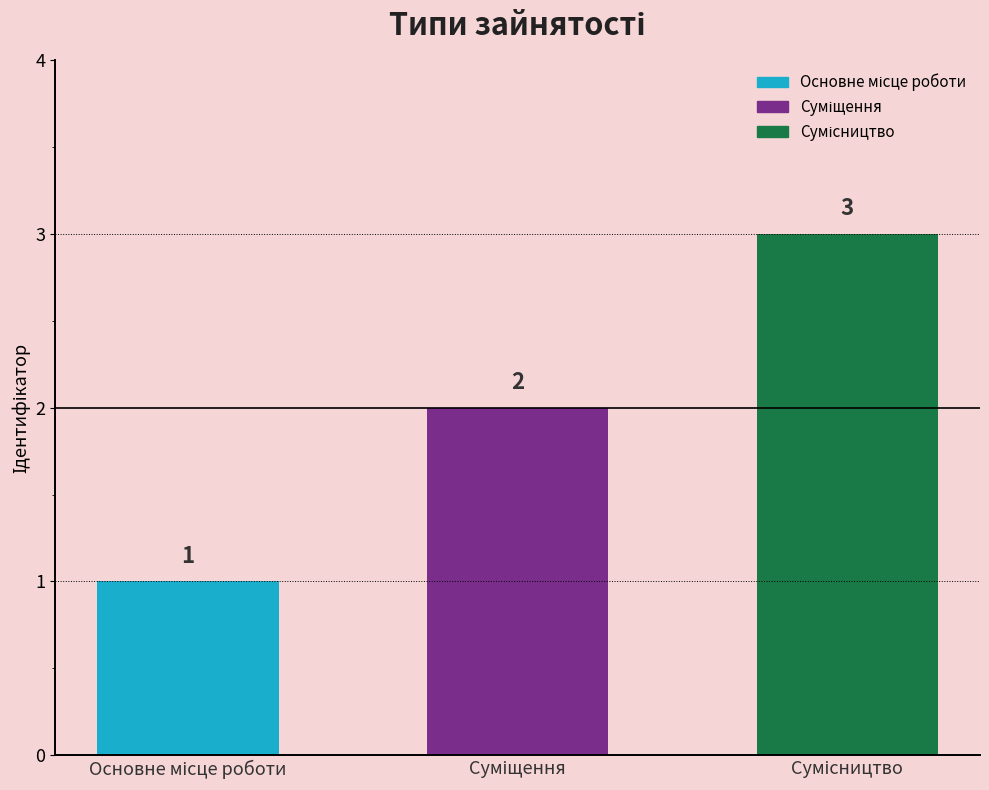

What is the greatest value displayed?

3